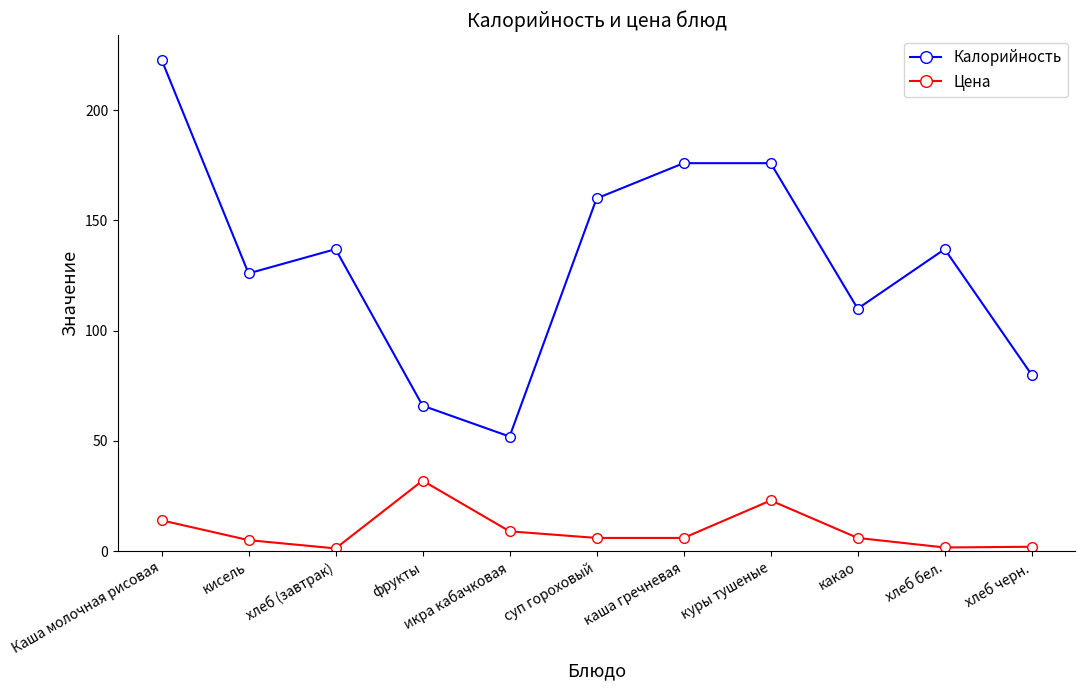

How many lines are shown in the chart?

2